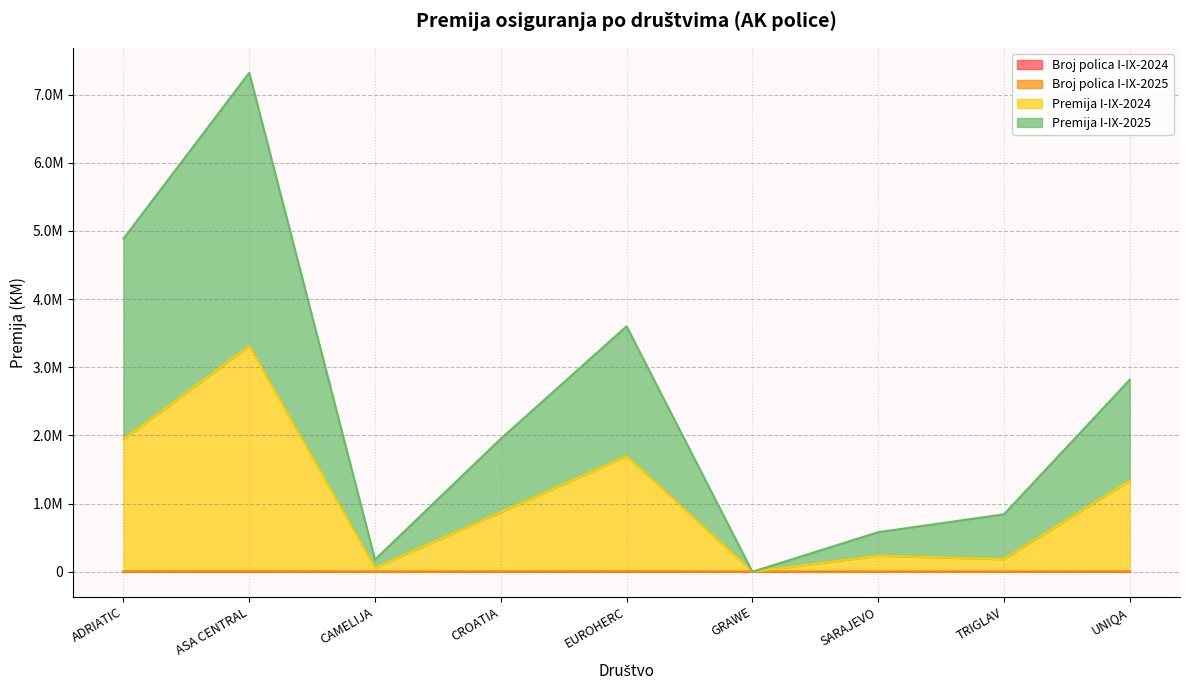

Where is Premija I-IX-2025 nearest to the value 3659768?

EUROHERC